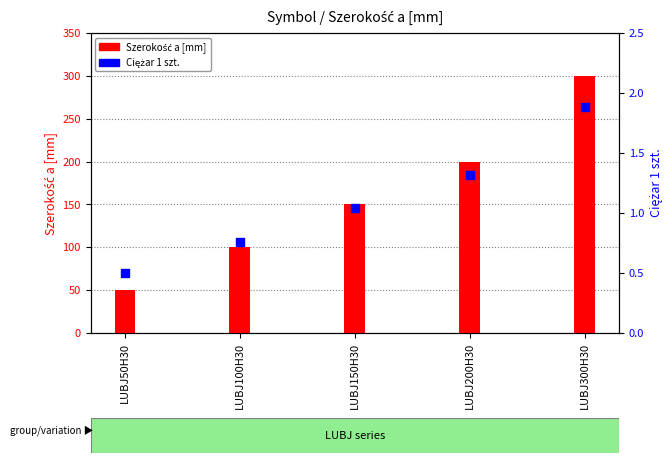

What is the total value across all series at LUBJ150H30?

151.0